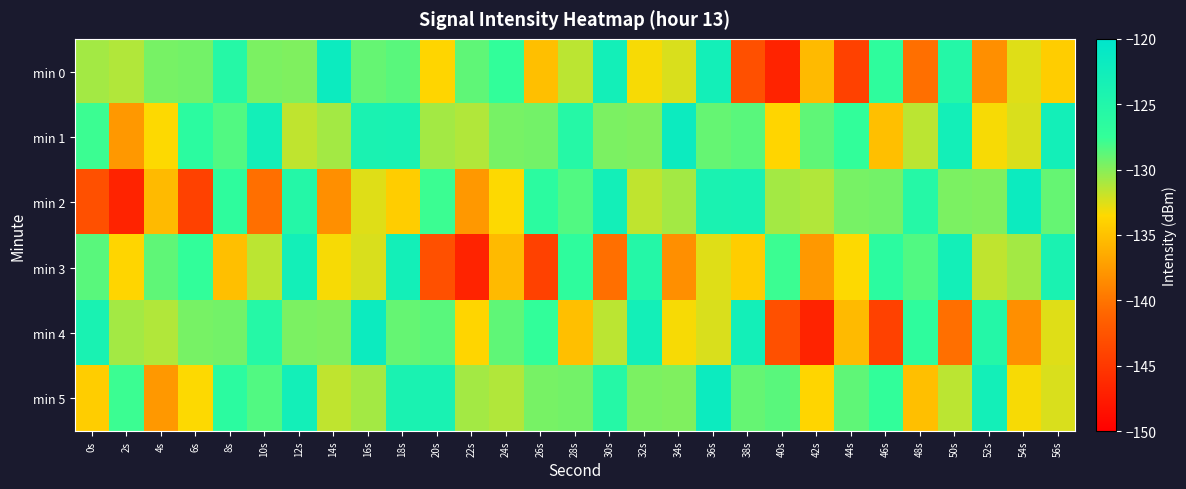

Reading left to right, transcribe all the data shown in this chart.

min 0: 0s=-130.8	2s=-131.2	4s=-129.5	6s=-129.4	8s=-125.5	10s=-129.6	12s=-129.7	14s=-121.9	16s=-129.0	18s=-128.6	20s=-133.8	22s=-128.8	24s=-127.3	26s=-135.1	28s=-131.5	30s=-122.9	32s=-133.3	34s=-132.4	36s=-123.0	38s=-142.9	40s=-146.8	42s=-135.5	44s=-144.2	46s=-126.8	48s=-140.4	50s=-125.4	52s=-138.3	54s=-132.6	56s=-134.2
min 1: 0s=-127.8	2s=-137.6	4s=-133.4	6s=-126.4	8s=-128.4	10s=-123.0	12s=-131.6	14s=-130.8	16s=-123.9	18s=-123.7	20s=-130.8	22s=-131.2	24s=-129.5	26s=-129.4	28s=-125.5	30s=-129.6	32s=-129.7	34s=-121.9	36s=-129.0	38s=-128.6	40s=-133.8	42s=-128.8	44s=-127.3	46s=-135.1	48s=-131.5	50s=-122.9	52s=-133.3	54s=-132.4	56s=-123.0
min 2: 0s=-142.9	2s=-146.8	4s=-135.5	6s=-144.2	8s=-126.8	10s=-140.4	12s=-125.4	14s=-138.3	16s=-132.6	18s=-134.2	20s=-127.8	22s=-137.6	24s=-133.4	26s=-126.4	28s=-128.4	30s=-123.0	32s=-131.6	34s=-130.8	36s=-123.9	38s=-123.7	40s=-130.8	42s=-131.2	44s=-129.5	46s=-129.4	48s=-125.5	50s=-129.6	52s=-129.7	54s=-121.9	56s=-129.0
min 3: 0s=-128.6	2s=-133.8	4s=-128.8	6s=-127.3	8s=-135.1	10s=-131.5	12s=-122.9	14s=-133.3	16s=-132.4	18s=-123.0	20s=-142.9	22s=-146.8	24s=-135.5	26s=-144.2	28s=-126.8	30s=-140.4	32s=-125.4	34s=-138.3	36s=-132.6	38s=-134.2	40s=-127.8	42s=-137.6	44s=-133.4	46s=-126.4	48s=-128.4	50s=-123.0	52s=-131.6	54s=-130.8	56s=-123.9
min 4: 0s=-123.7	2s=-130.8	4s=-131.2	6s=-129.5	8s=-129.4	10s=-125.5	12s=-129.6	14s=-129.7	16s=-121.9	18s=-129.0	20s=-128.6	22s=-133.8	24s=-128.8	26s=-127.3	28s=-135.1	30s=-131.5	32s=-122.9	34s=-133.3	36s=-132.4	38s=-123.0	40s=-142.9	42s=-146.8	44s=-135.5	46s=-144.2	48s=-126.8	50s=-140.4	52s=-125.4	54s=-138.3	56s=-132.6
min 5: 0s=-134.2	2s=-127.8	4s=-137.6	6s=-133.4	8s=-126.4	10s=-128.4	12s=-123.0	14s=-131.6	16s=-130.8	18s=-123.9	20s=-123.7	22s=-130.8	24s=-131.2	26s=-129.5	28s=-129.4	30s=-125.5	32s=-129.6	34s=-129.7	36s=-121.9	38s=-129.0	40s=-128.6	42s=-133.8	44s=-128.8	46s=-127.3	48s=-135.1	50s=-131.5	52s=-122.9	54s=-133.3	56s=-132.4